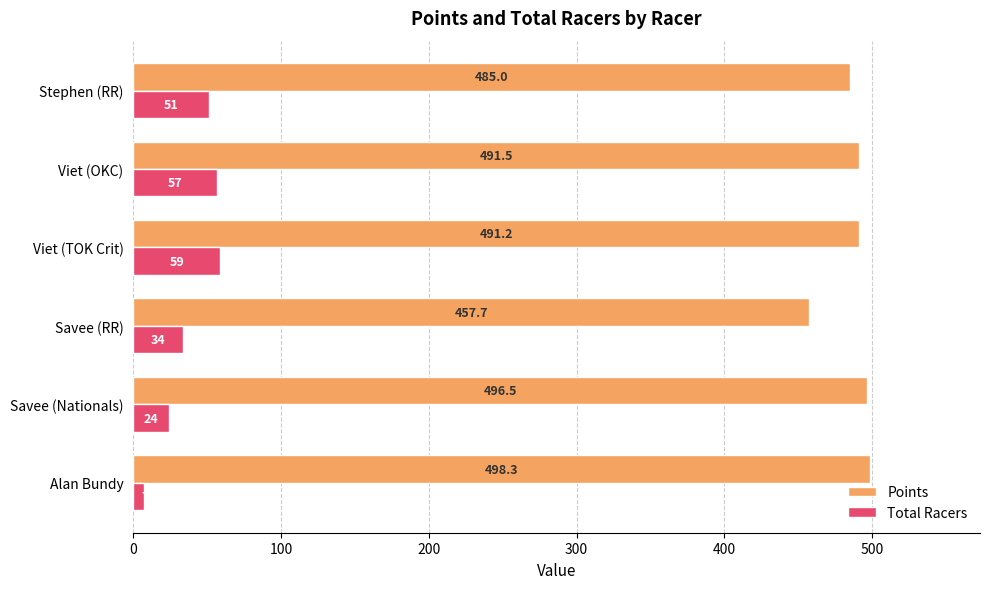

At which category is the sum across all series the highest?

Viet (TOK Crit)